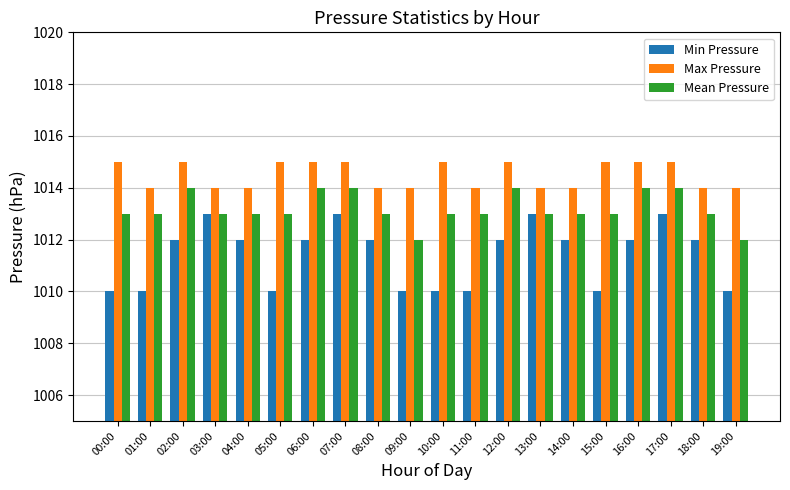

What is the difference between the second highest and minimum values in the Mean Pressure series?

2